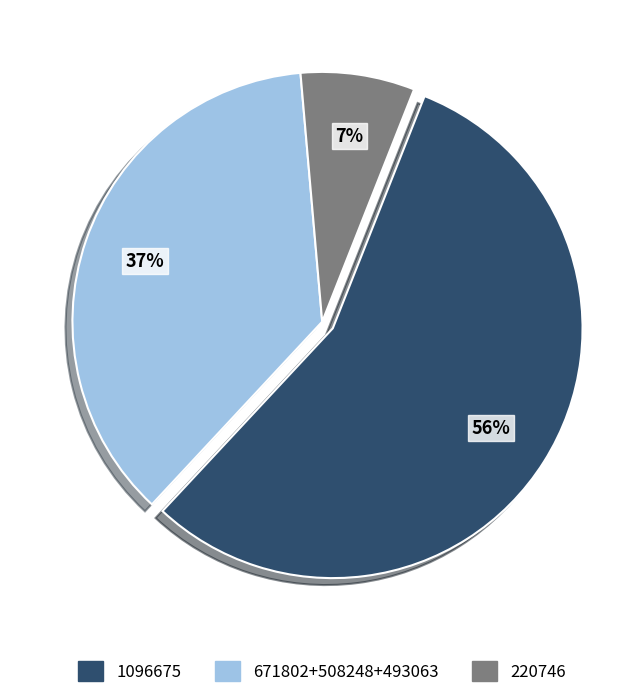

To the nearest percent, what is the average slice percentage?

33%